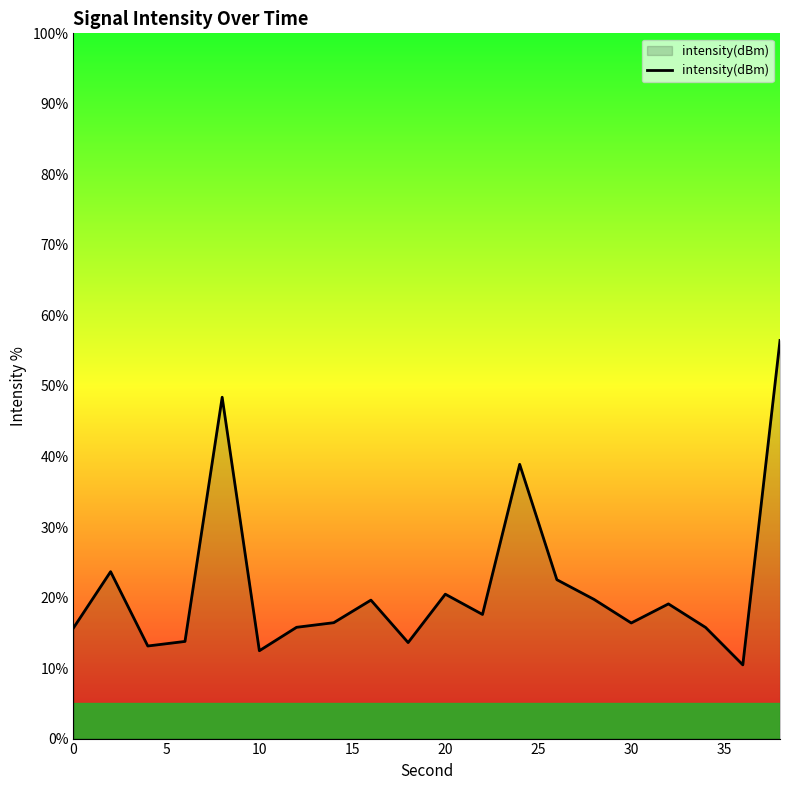

What is the smallest value displayed?

10.5